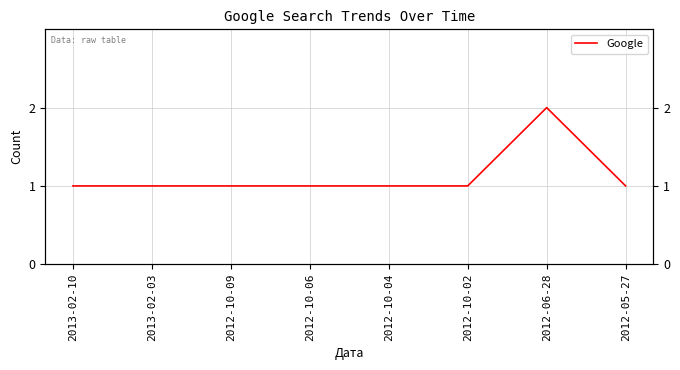

Where is the data nearest to the value 1?

2013-02-10